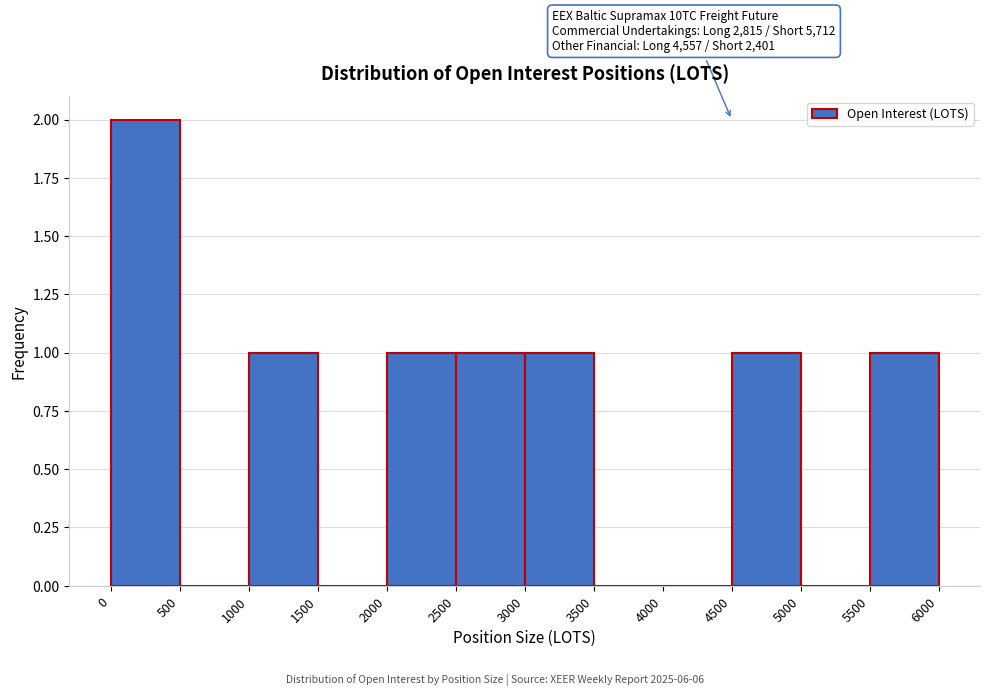

Over which range of the x-axis is the bar tallest?

0 to 500